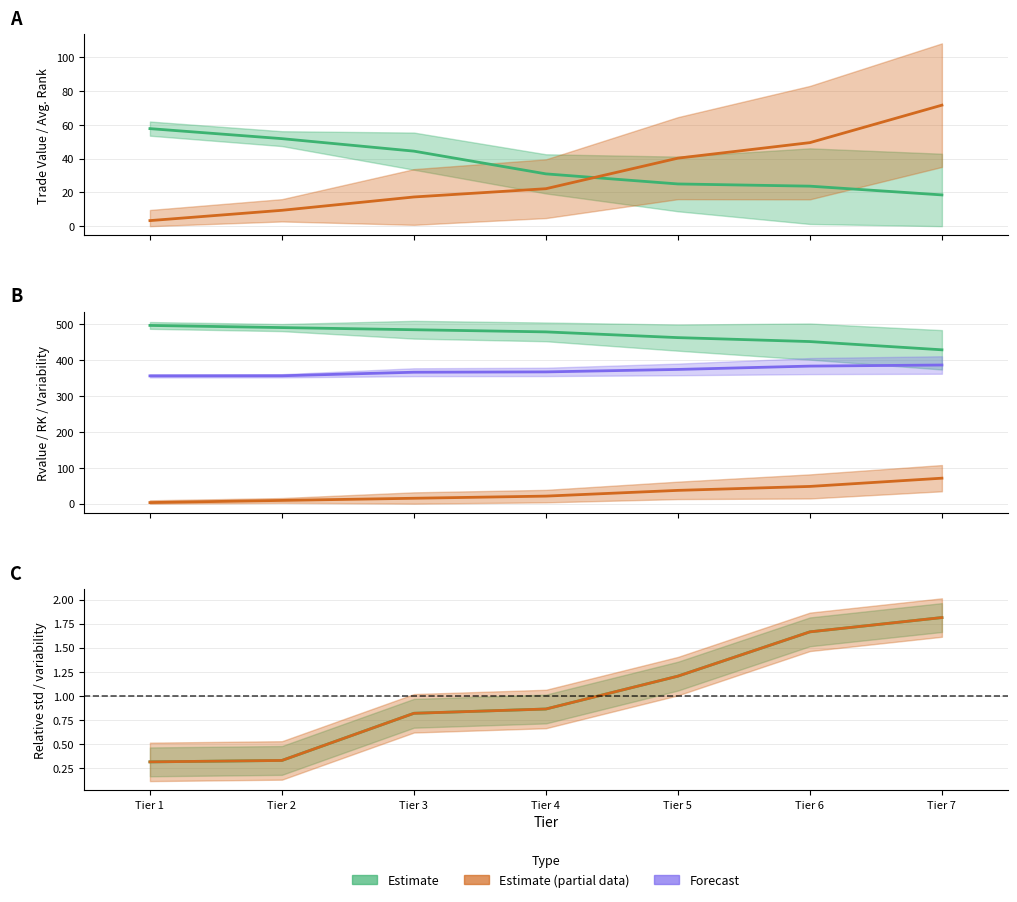

Is the value of RK at Tier 3 greater than the value of TRADE VALUE at Tier 1?

No